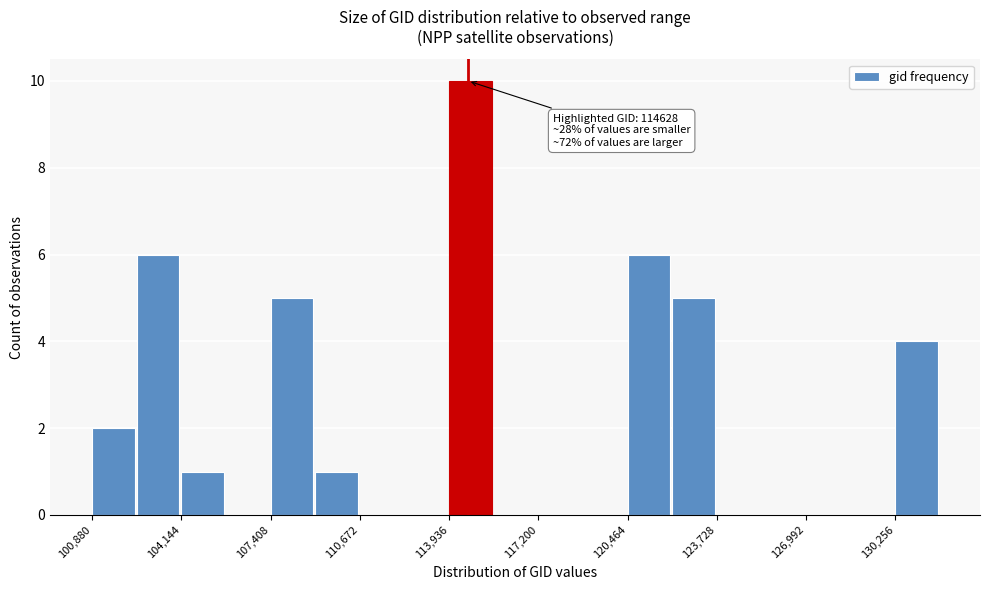

Read against the x-axis, roughly where is the centre of the tallest bar?

114500